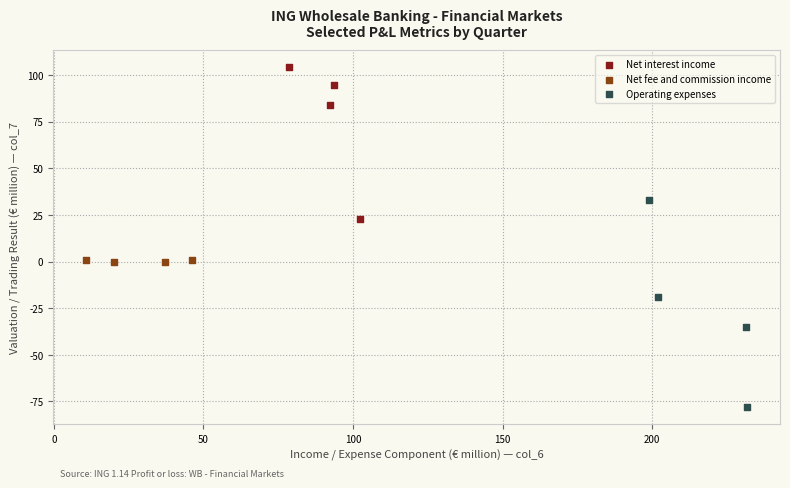

Which series has the largest Y range (max minus min)?

Operating expenses